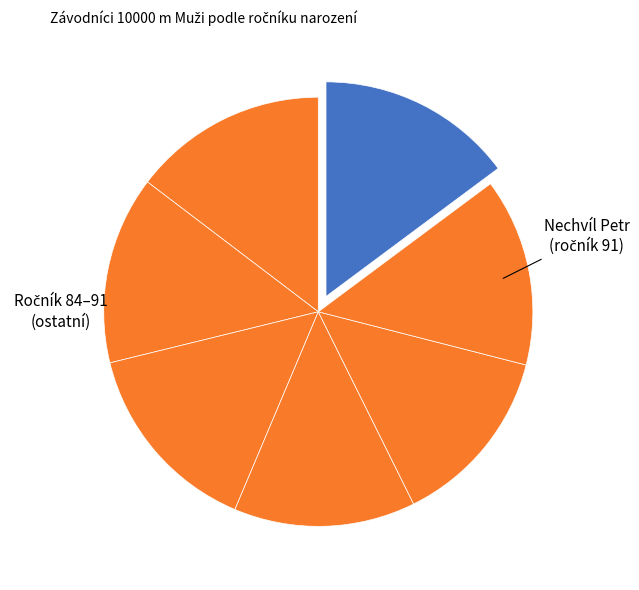

Count the number of slices in the pie.

7